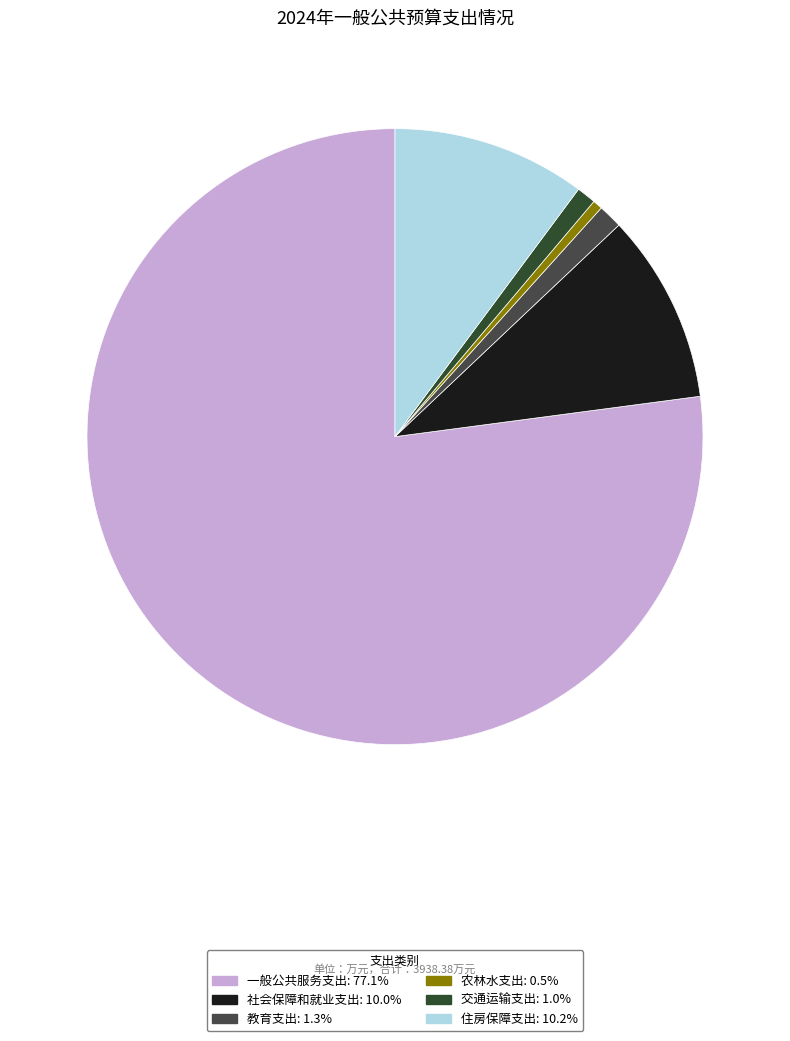

What is the smallest slice in the pie chart?

农林水支出